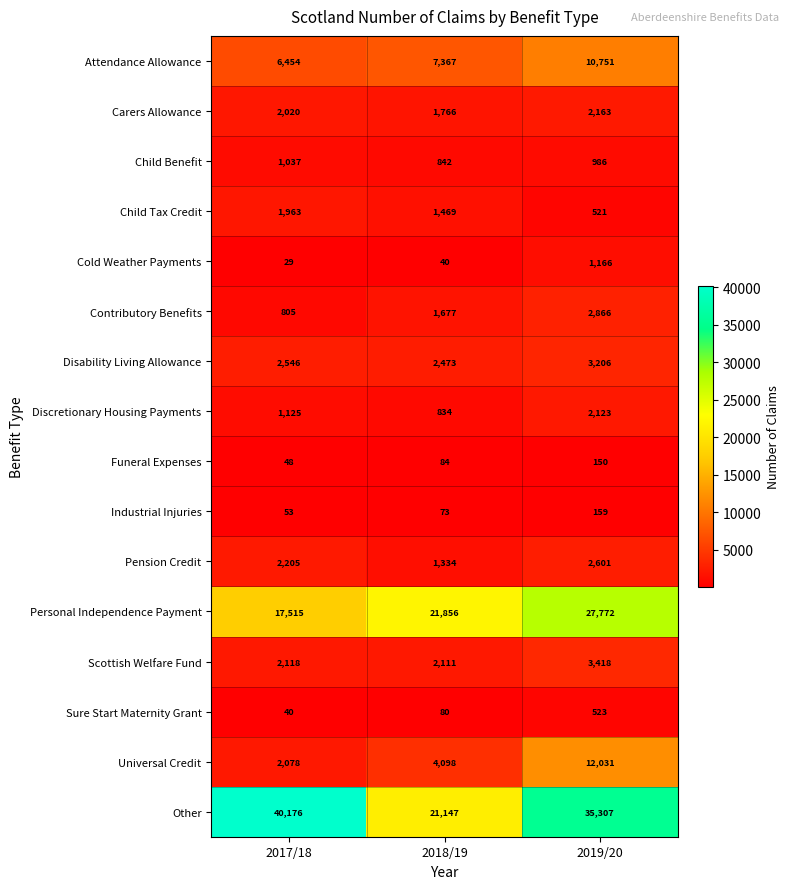

What is the spread (max minus min) of values at 2018/19?

21816